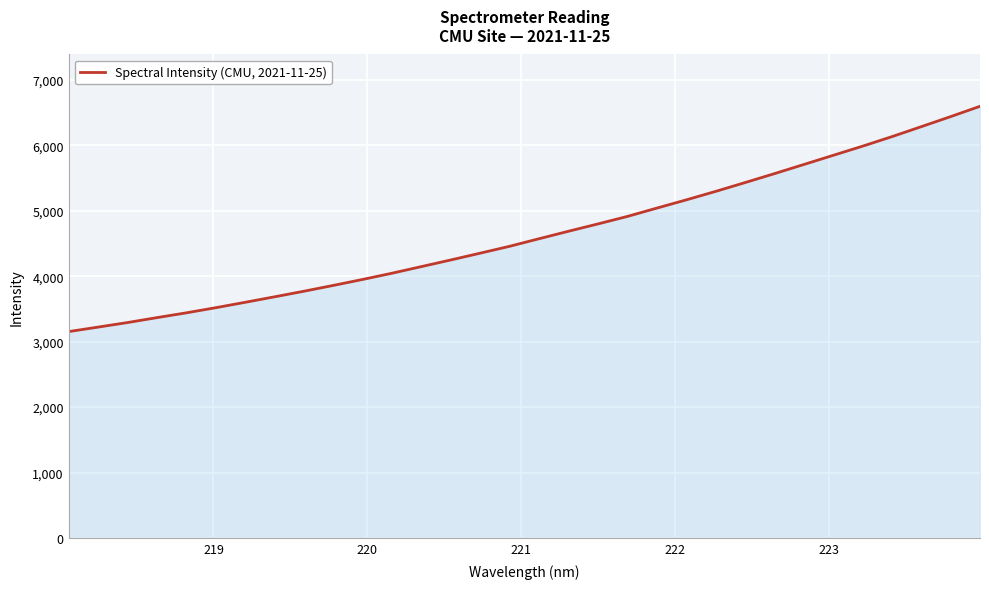

What is the smallest value displayed?

3153.5